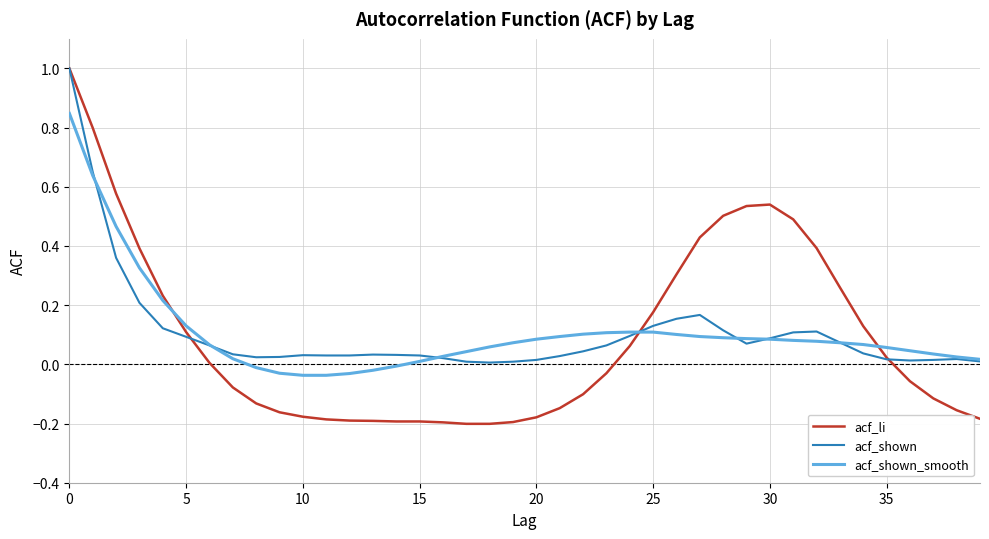

What is the maximum value shown in the chart?

1.0